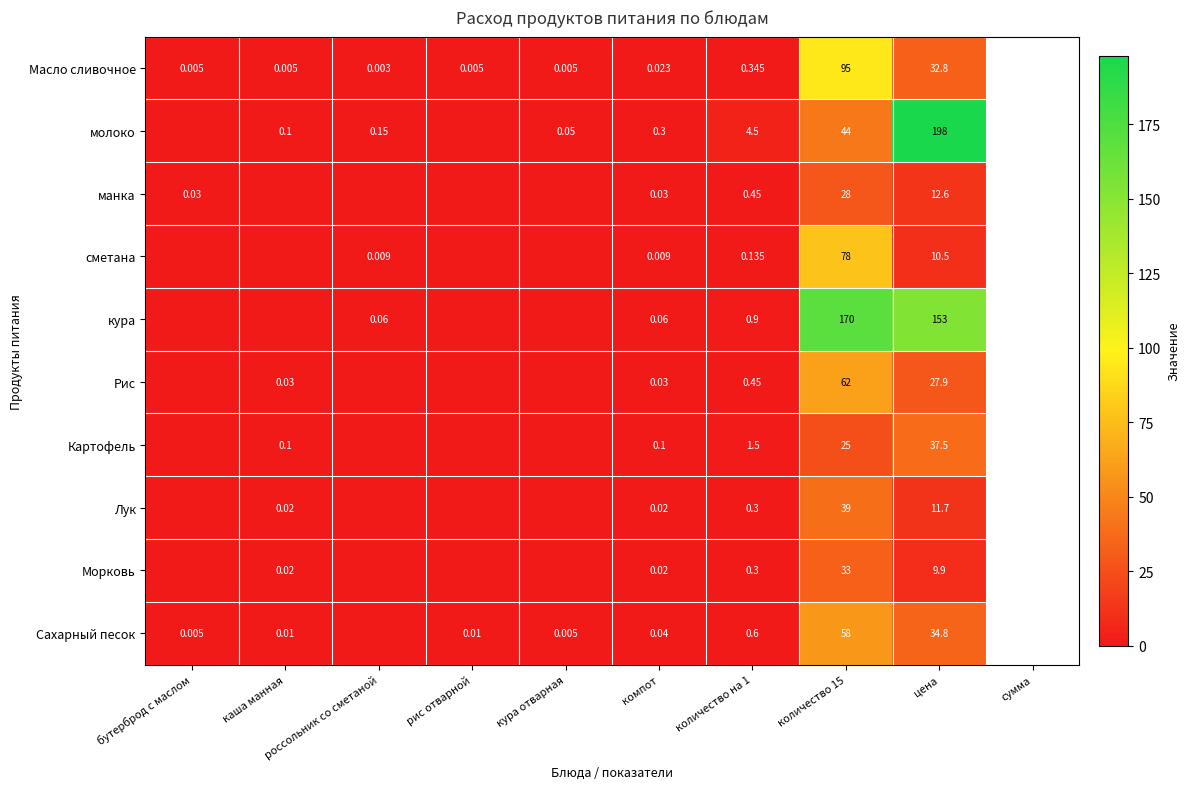

Rank the series at количество 15 from lowest to highest value.

Картофель, манка, Морковь, Лук, молоко, Сахарный песок, Рис, сметана, Масло сливочное, кура